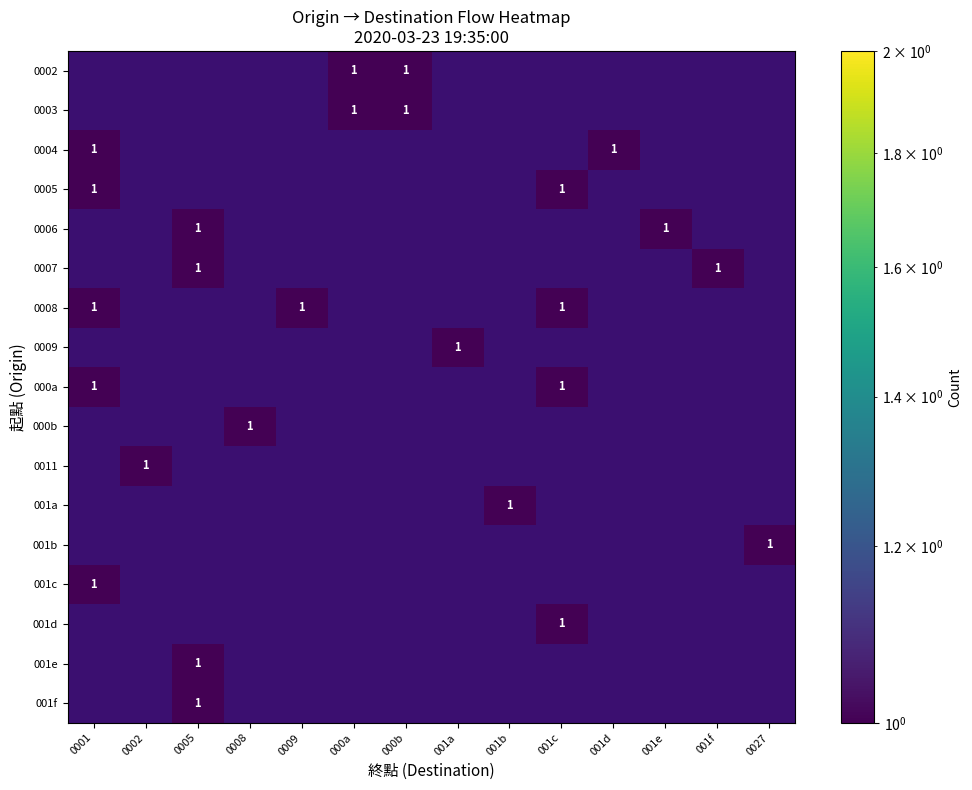

What is the difference between the maximum and minimum values in the 0003 series?

1